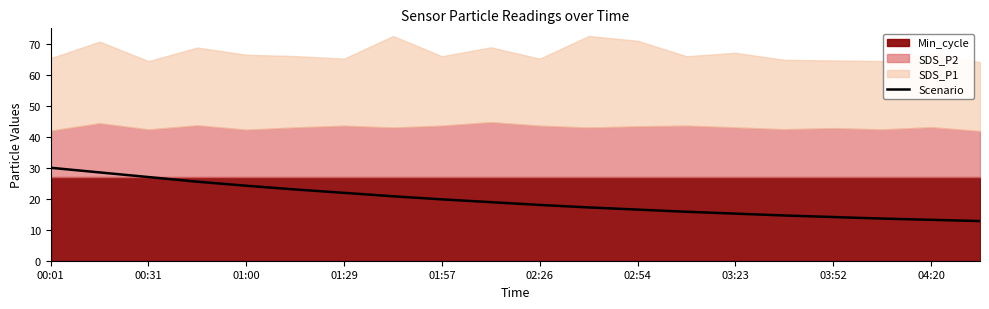

Count the number of values greater than 18.

10